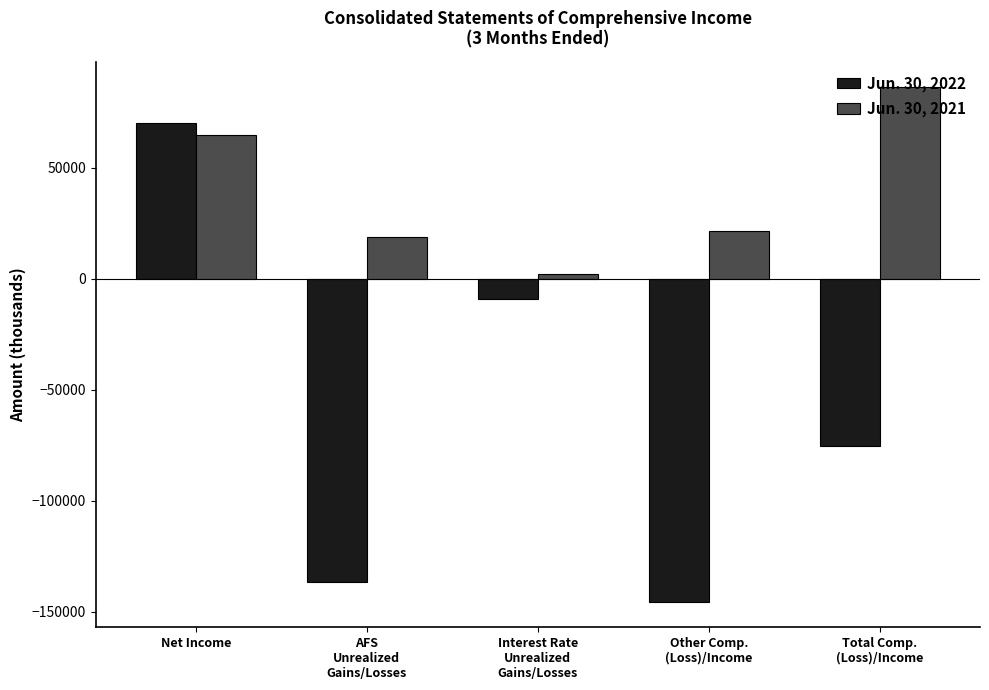

Is the value of Jun. 30, 2021 at Interest Rate
Unrealized
Gains/Losses greater than the value of Jun. 30, 2022 at Total Comp.
(Loss)/Income?

Yes